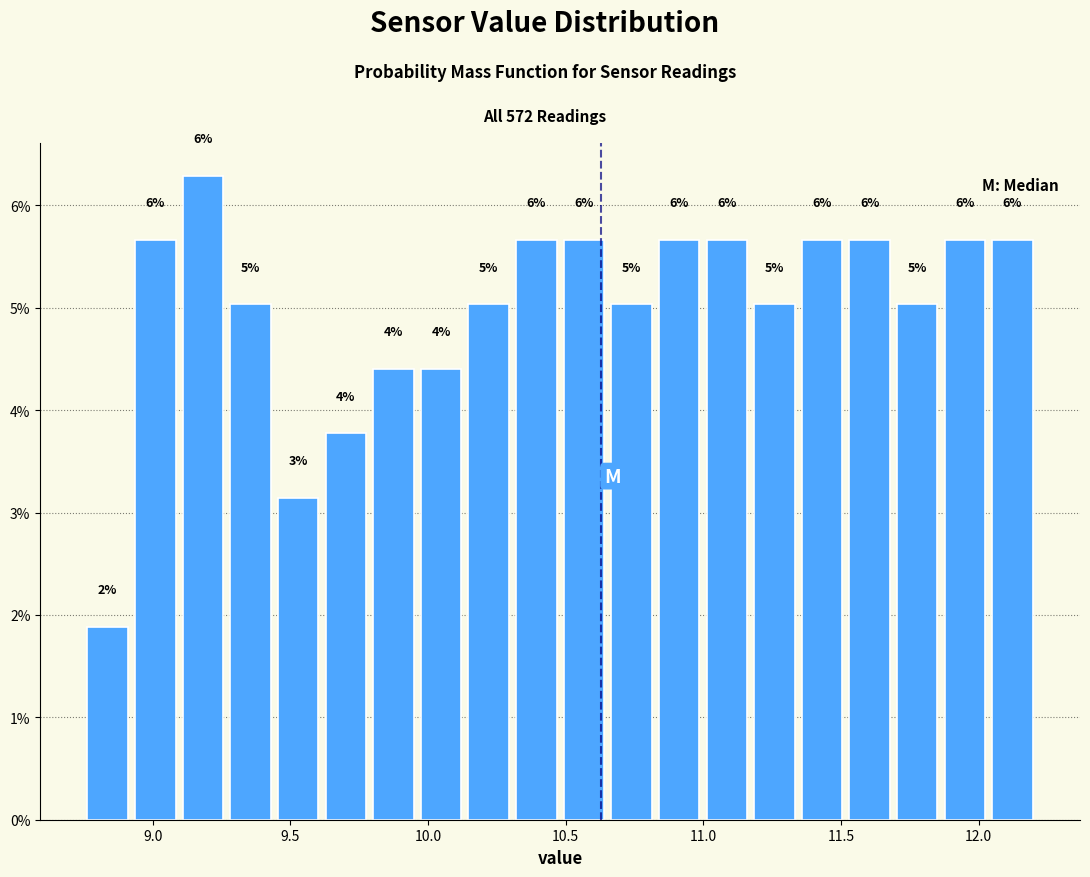

Read against the x-axis, roughly where is the centre of the tallest bar?

9.20